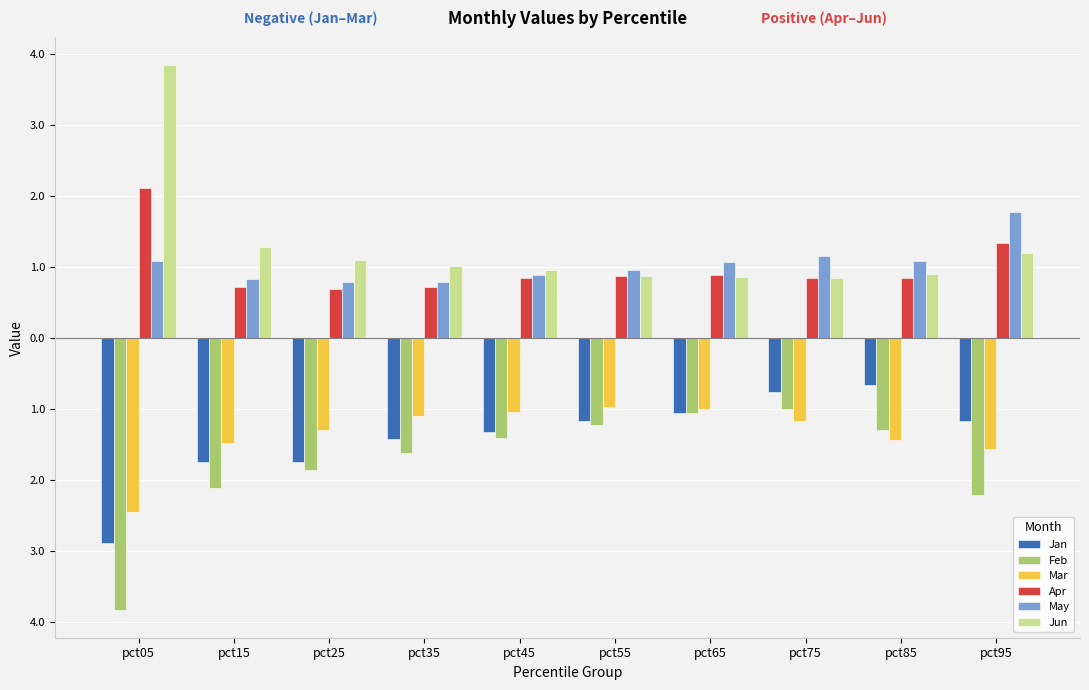

The value of Jan at pct55 is -1.2. True or false?

True